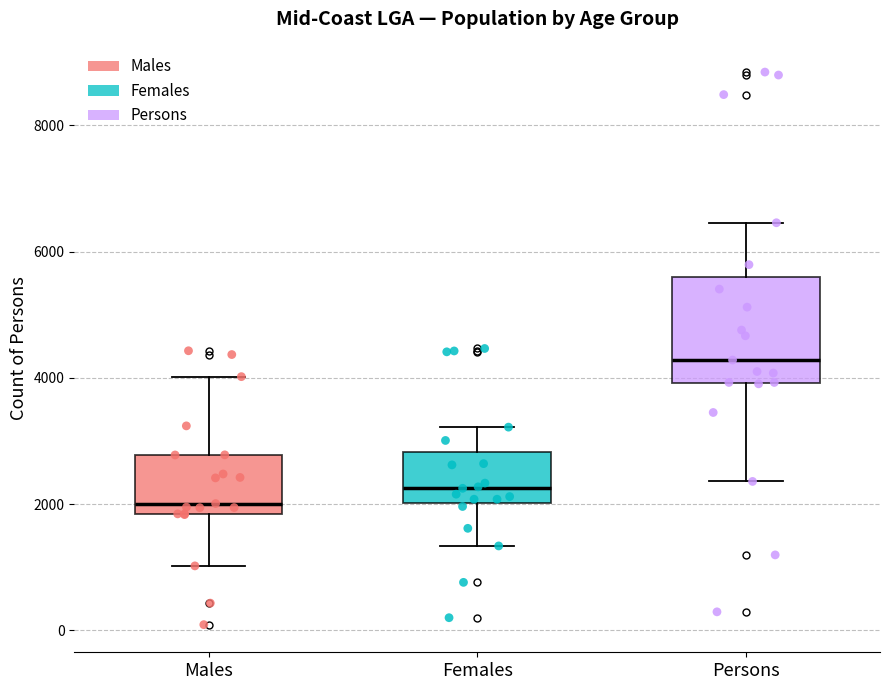

Reading left to right, read every box against the y-axis: the position of its median line, the range the box covers, and the ends of its whiskers. The values are not printed on the chart, so give them approximately, as read against the axis.

Males: median 2000, box 1800 to 2800, whiskers 1000 to 4000
Females: median 2200, box 2000 to 2800, whiskers 1400 to 3200
Persons: median 4200, box 4000 to 5600, whiskers 2400 to 6400